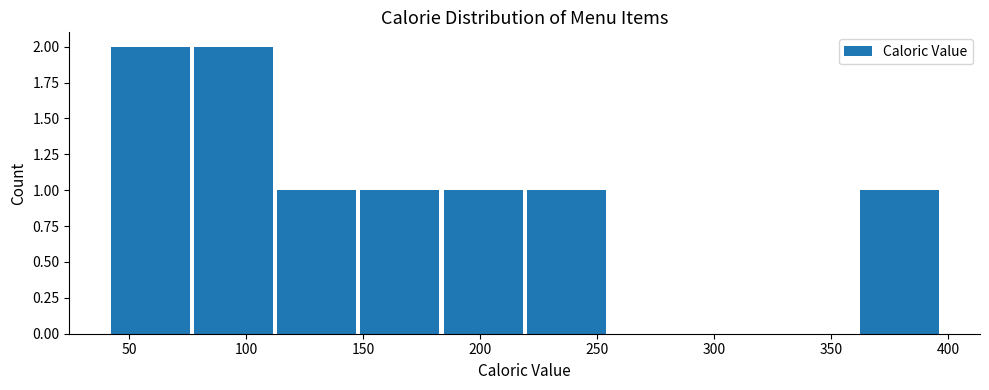

Reading left to right, transcribe this chart: for each bar, give the range it covers on the x-axis and its height. Neither the bar edges nor the heights are printed on the chart, so give them approximately, as read against the axes.

40 to 75: 2
75 to 110: 2
110 to 150: 1
150 to 185: 1
185 to 220: 1
220 to 255: 1
255 to 290: 0
290 to 325: 0
325 to 360: 0
360 to 395: 1